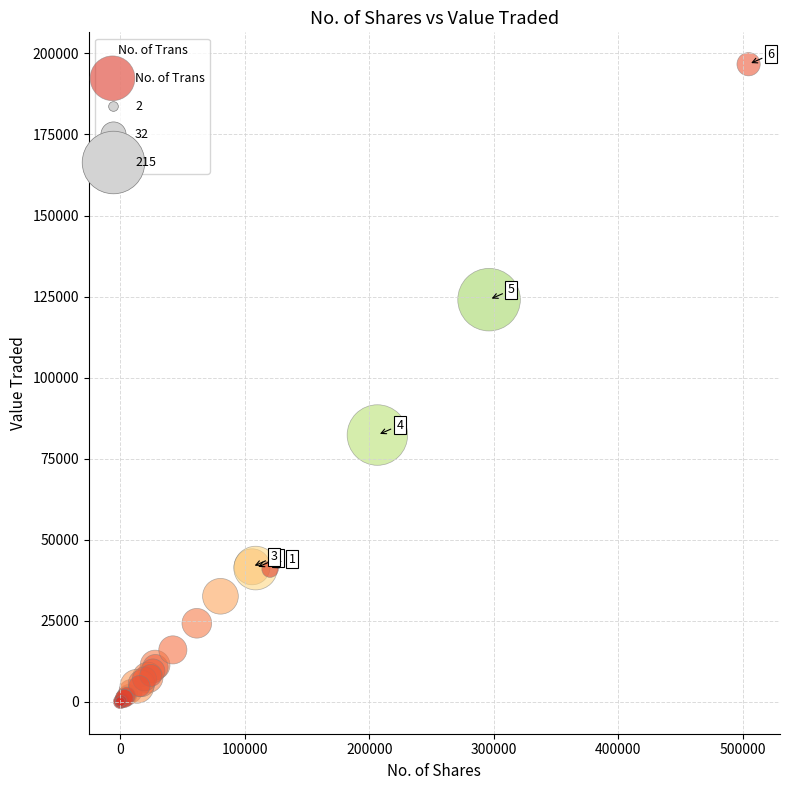

What Y value in the scatter plot is closest to 98348?

82311